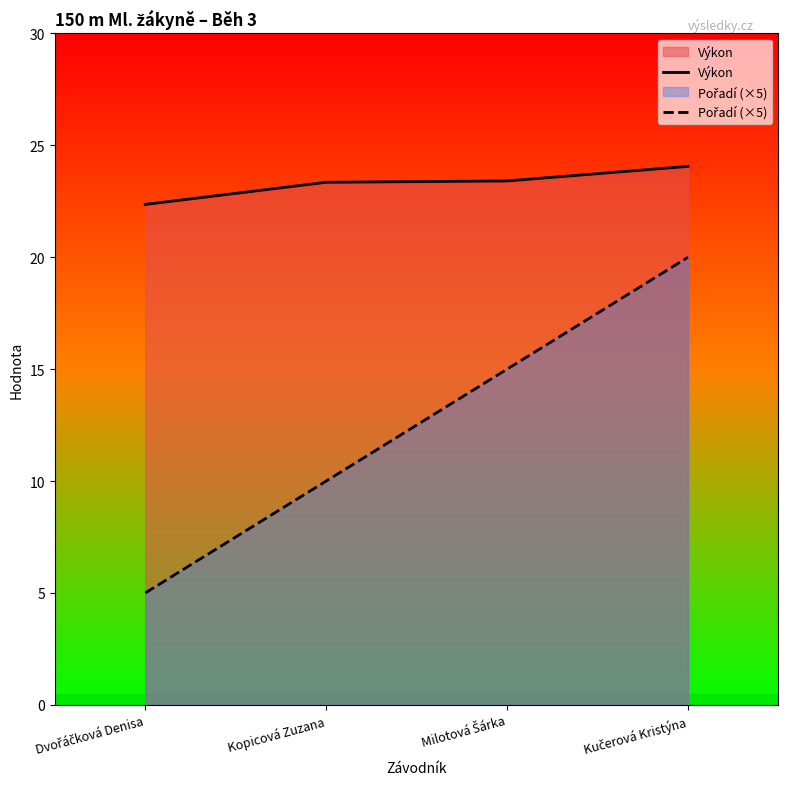

Reading left to right, extract all data points from this chart.

Výkon: 22.4	23.4	23.4	24.1
Pořadí (×5): 5.0	10.0	15.0	20.0